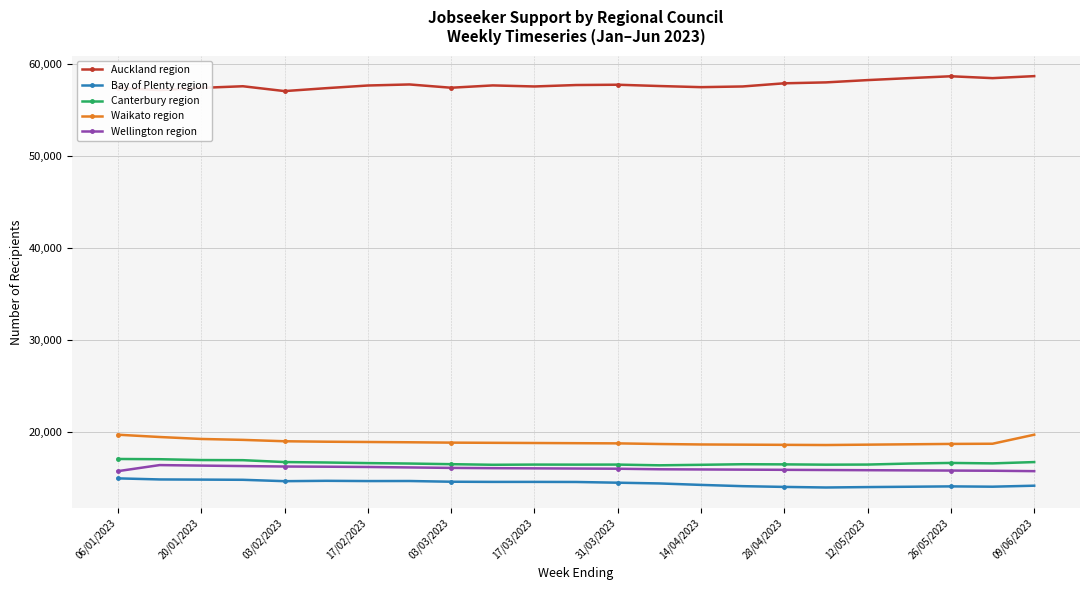

How many lines are shown in the chart?

5